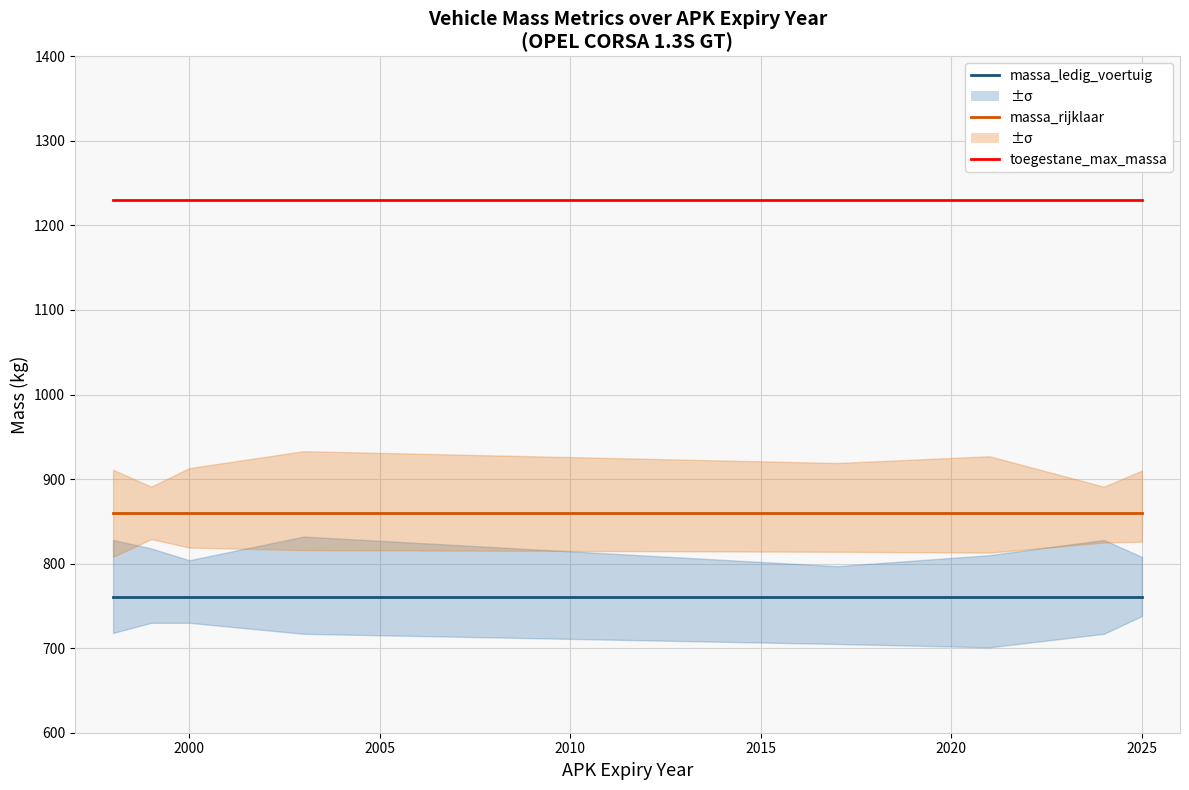

True or false: toegestane_maximum_massa_voertuig has more than 2 points higher than both neighbors.

False